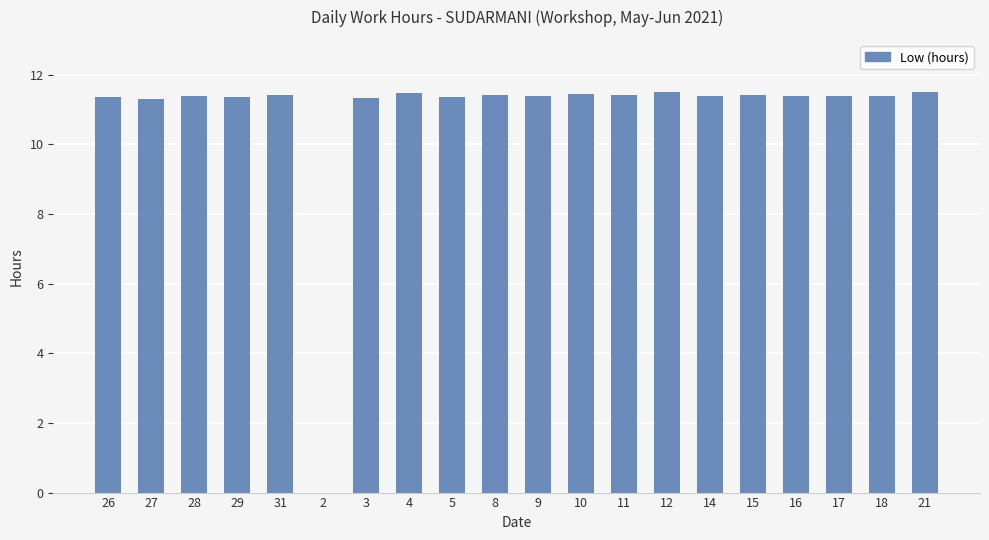

The chart shows a value of 11.5 at 4. True or false?

True